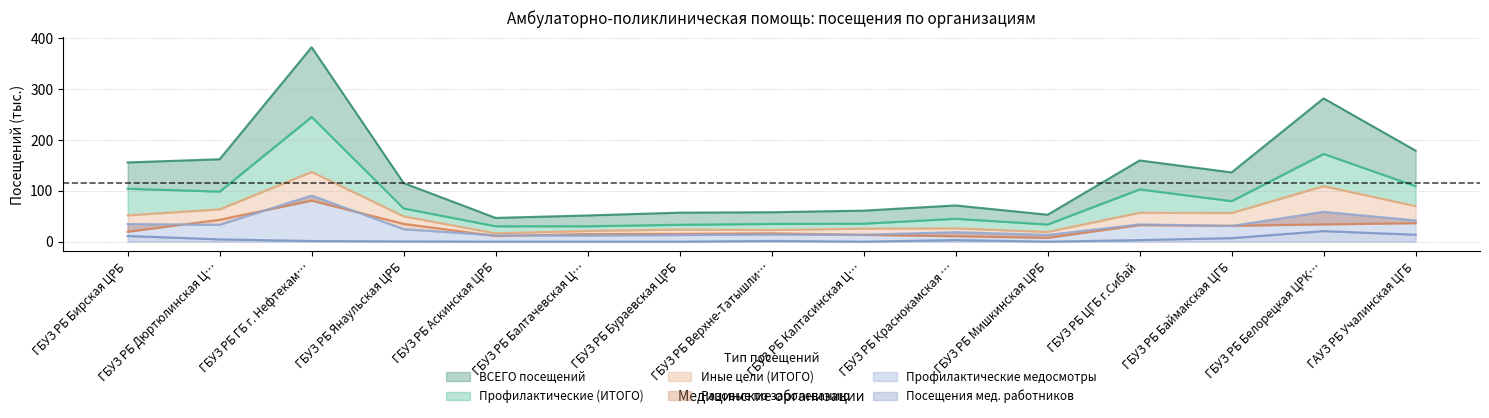

What is the difference between the Иные цели (ИТОГО) values at ГБУЗ РБ Белорецкая ЦРК… and ГБУЗ РБ Аскинская ЦРБ?

92.9